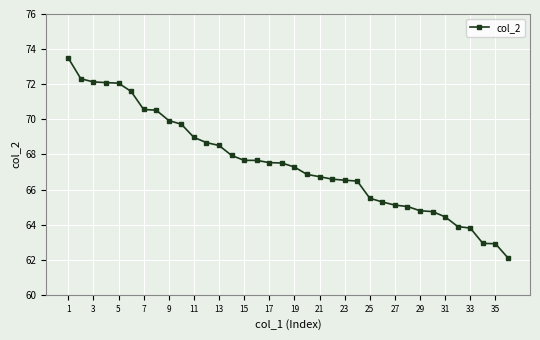

What is the value of the 9th point from the left?

69.9